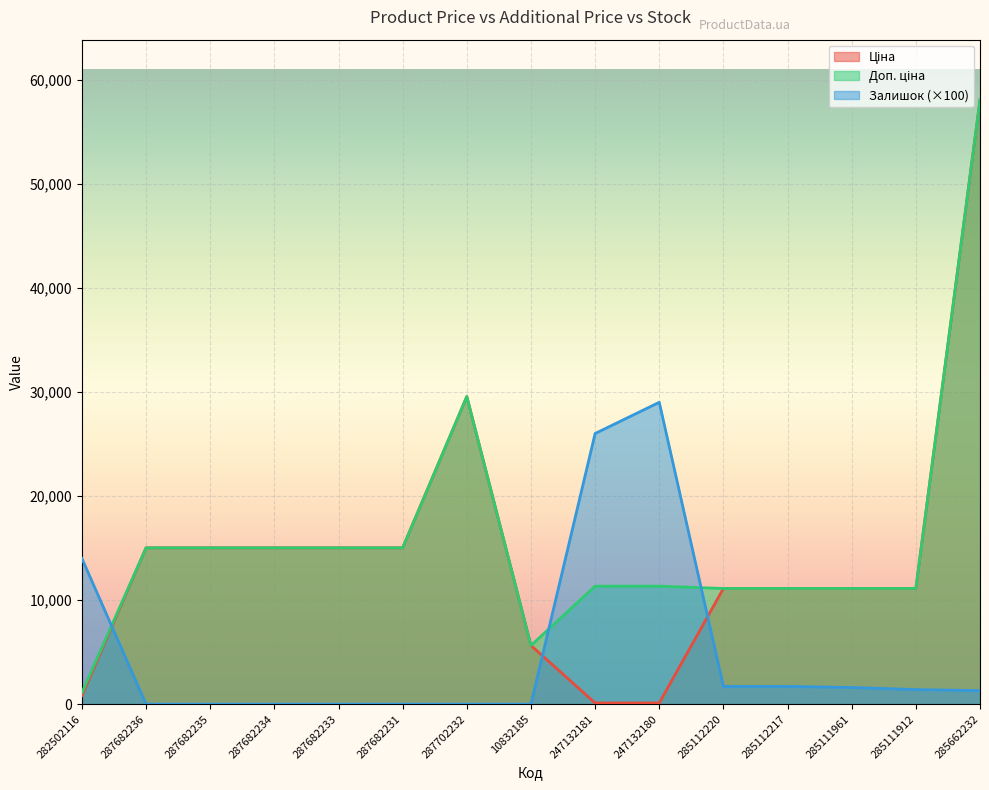

True or false: Ціна and Залишок cross at least once.

True